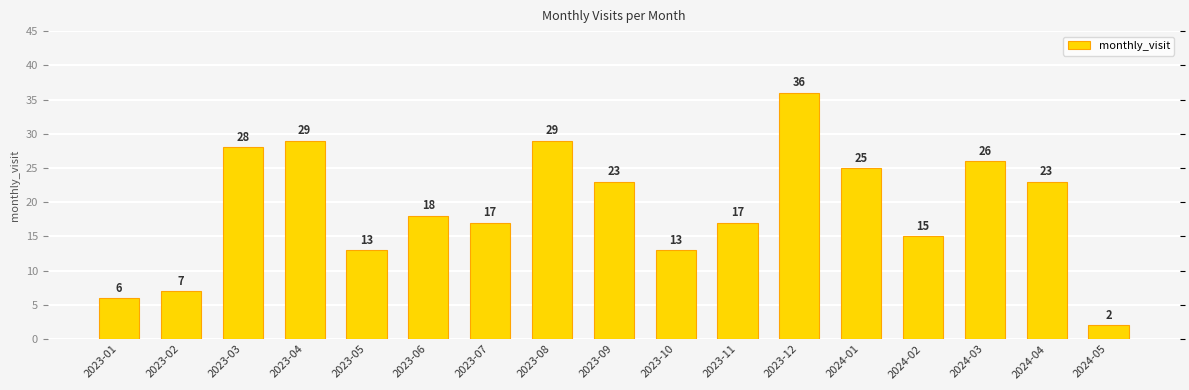

What is the label of the 4th bar from the right?

2024-02